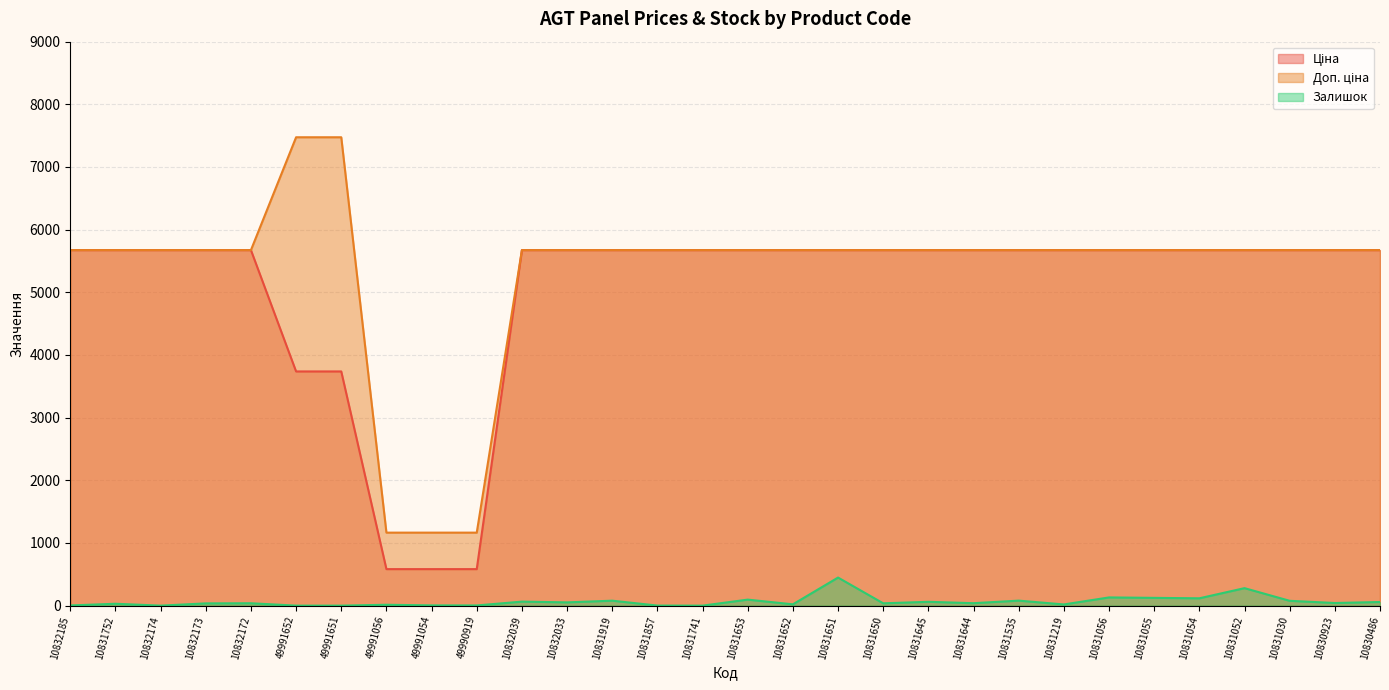

The Ціна series shows 582.6 at 49990919. True or false?

True